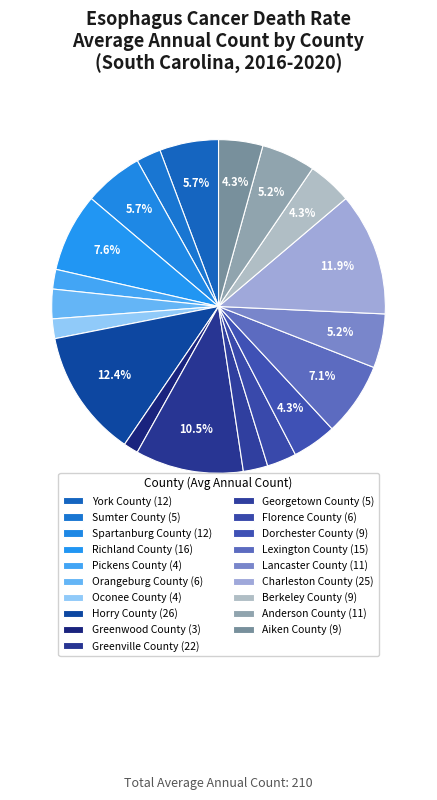

True or false: Anderson County accounts for 5% of the total.

True